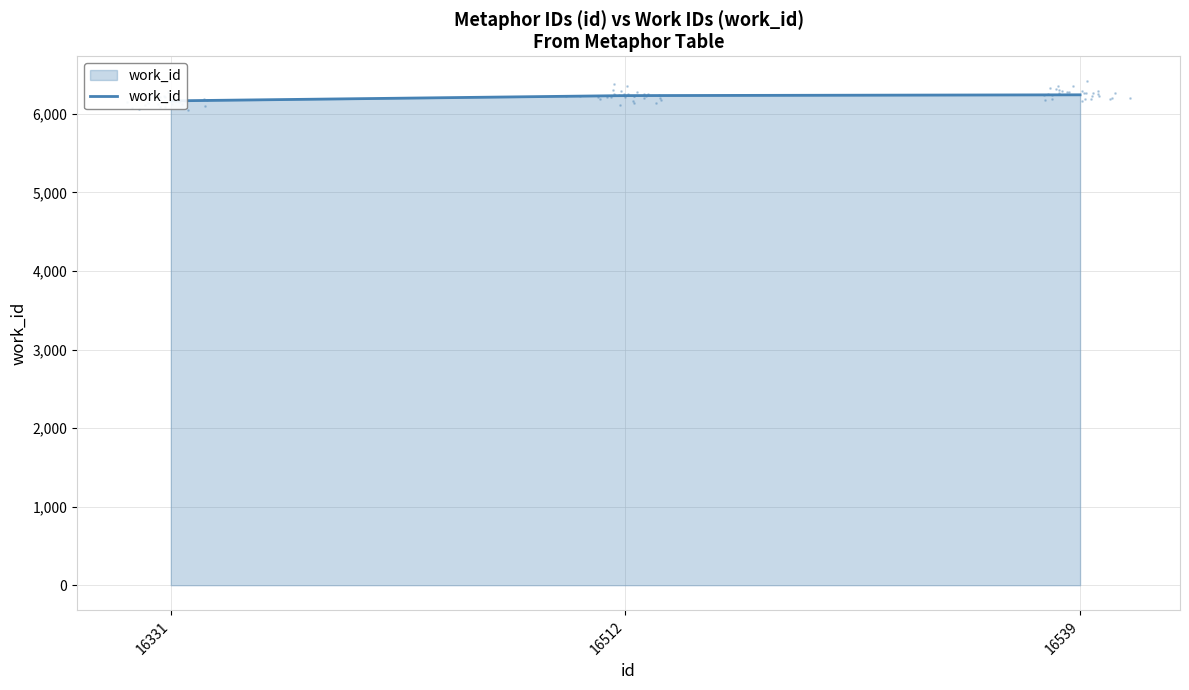

What is the ratio of the value at 16331 to the value at 16512?

1.0